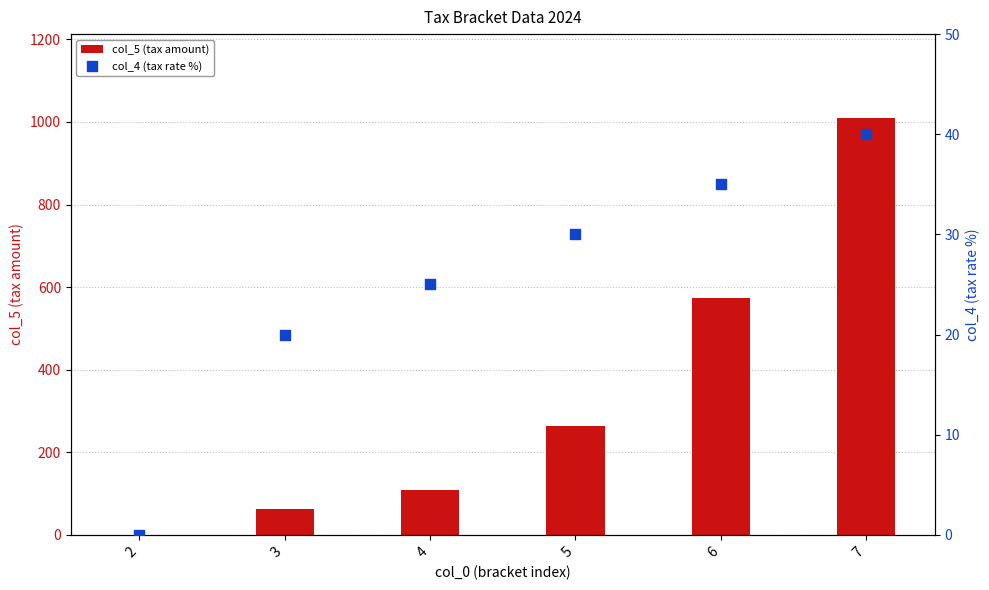

Which series contains the highest Y value?

col_5 (tax amount)